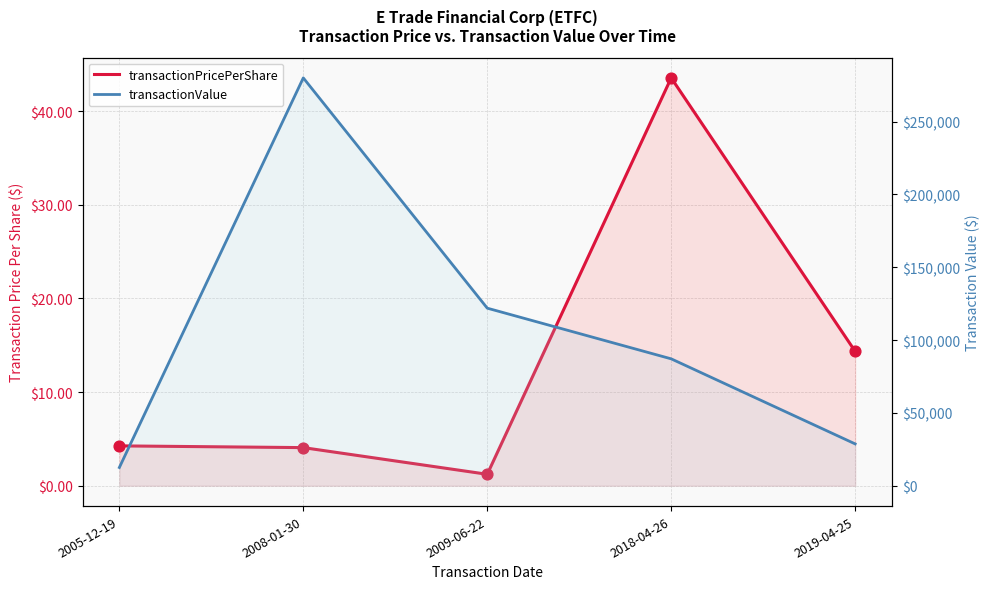

Which series has the largest total across all categories?

transactionValue